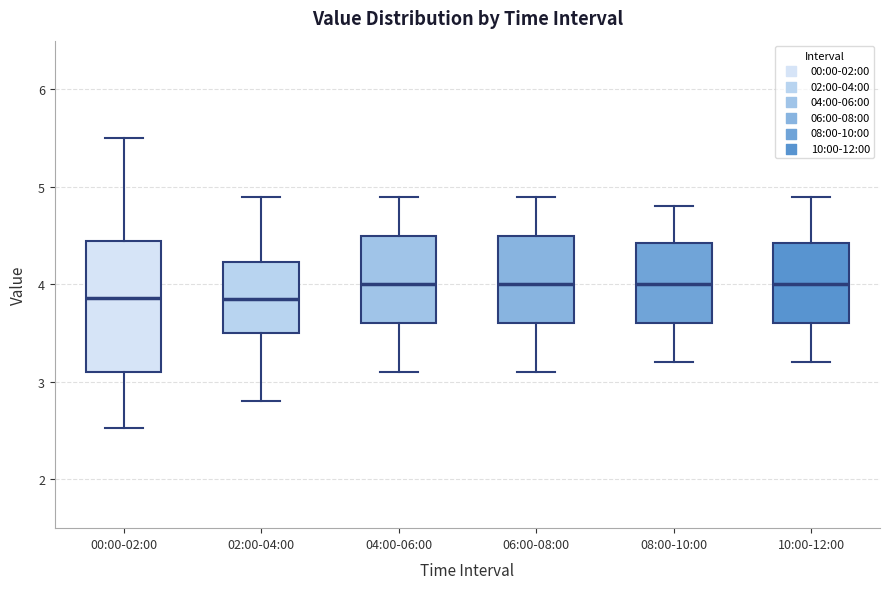

Reading left to right, transcribe this box plot: for each box, give where its median line is, the range the box spans, and where its two whiskers end, as read against the y-axis. The values are not printed on the chart, so give them approximately, as read against the axis.

00:00-02:00: median 3.9, box 3.1 to 4.4, whiskers 2.5 to 5.5
02:00-04:00: median 3.9, box 3.5 to 4.2, whiskers 2.8 to 4.9
04:00-06:00: median 4.0, box 3.6 to 4.5, whiskers 3.1 to 4.9
06:00-08:00: median 4.0, box 3.6 to 4.5, whiskers 3.1 to 4.9
08:00-10:00: median 4.0, box 3.6 to 4.4, whiskers 3.2 to 4.8
10:00-12:00: median 4.0, box 3.6 to 4.4, whiskers 3.2 to 4.9